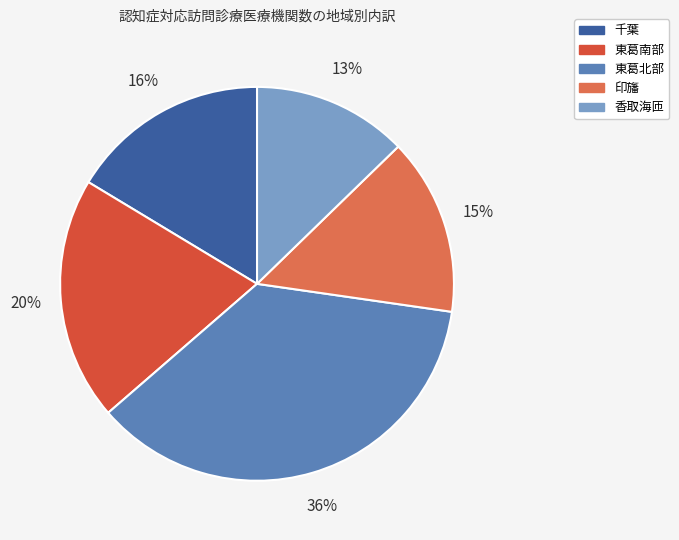

The 東葛南部 slice represents 20% of the pie. True or false?

True